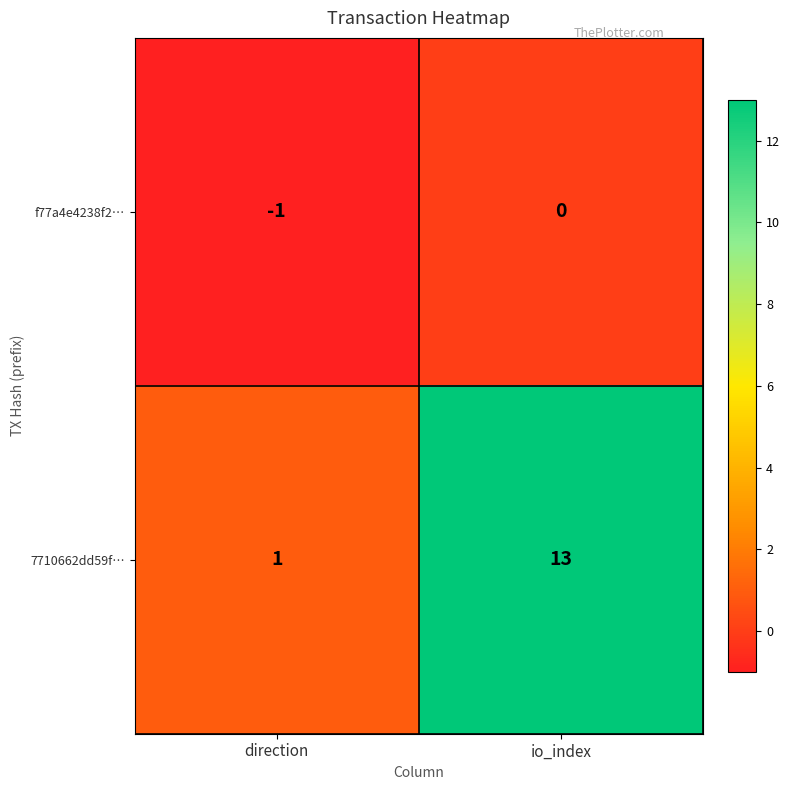

At which label is 7710662dd59f… closest to 7?

direction